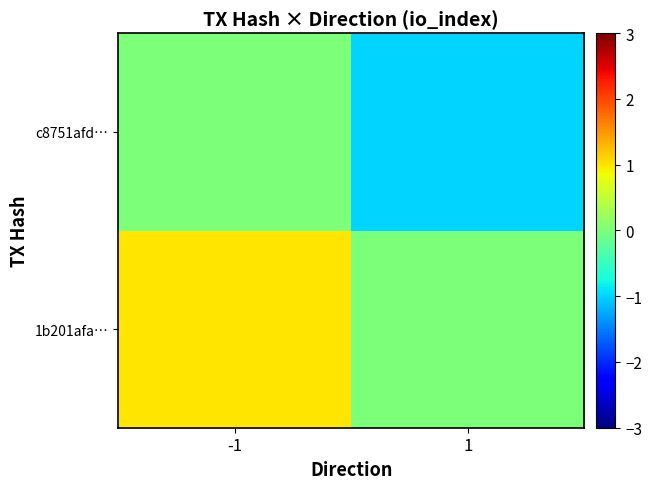

At -1, list the series in order from largest to smallest.

1b201afa…, c8751afd…